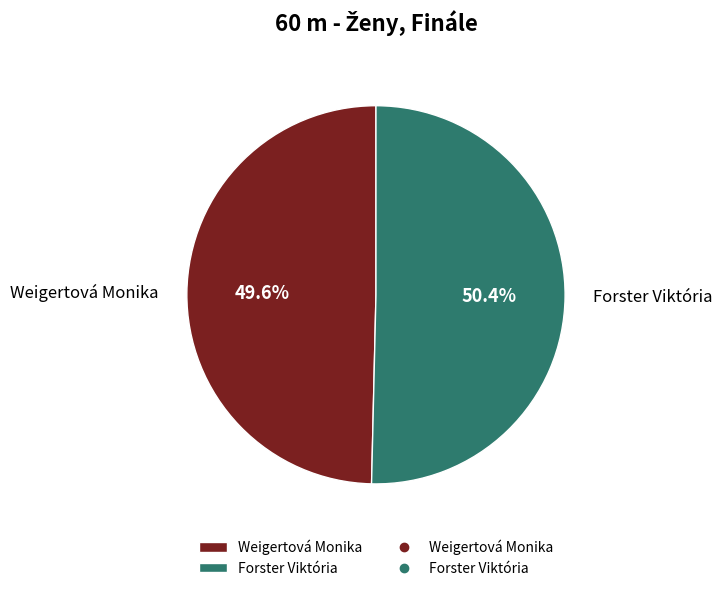

How many slices are in this pie chart?

2